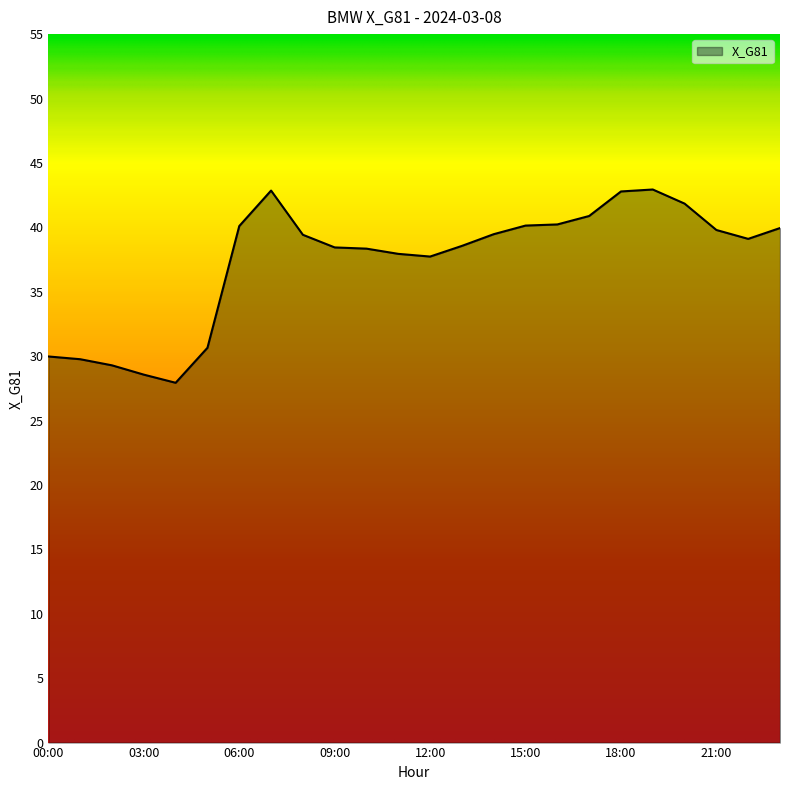

What is the smallest value displayed?

27.9